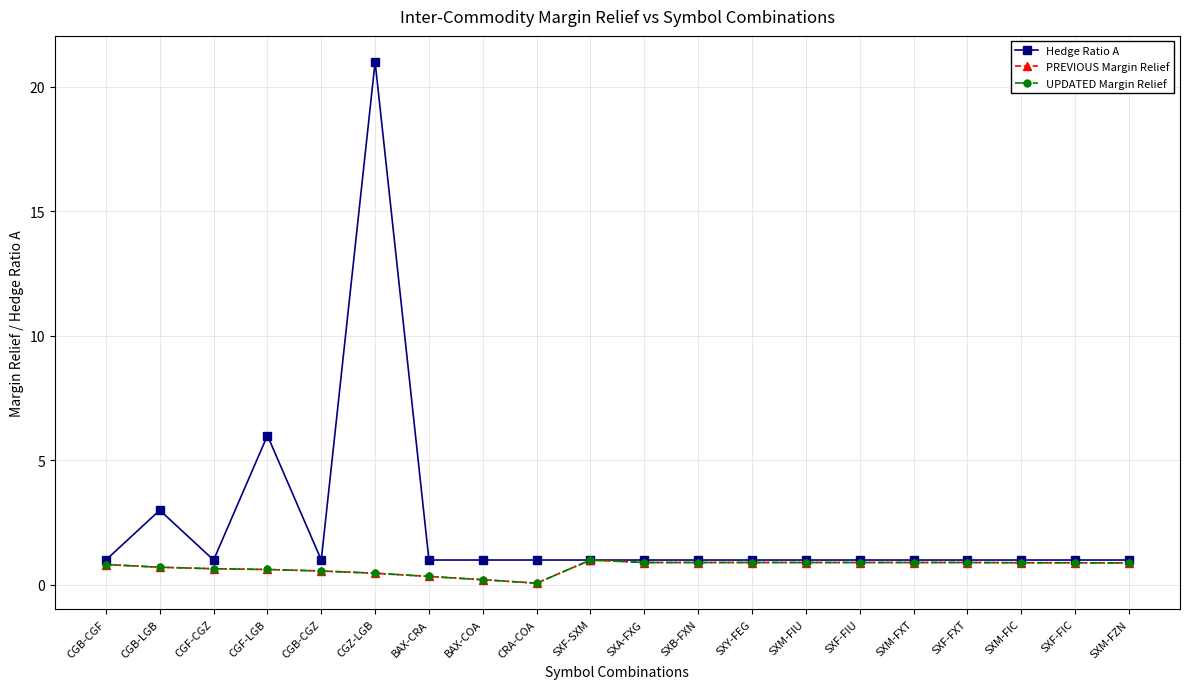

What value does the PREVIOUS Margin Relief series have at CGF-LGB?

0.6